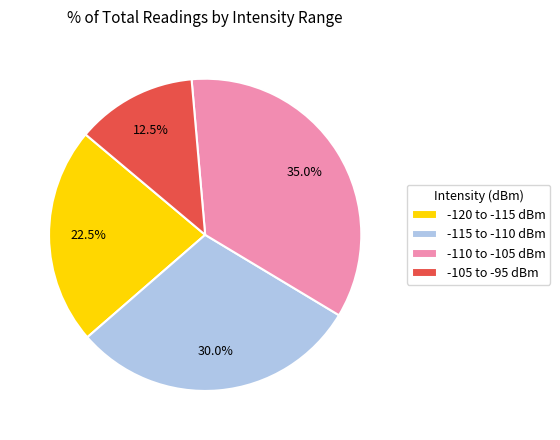

What is the total percentage of -105 to -95 dBm and -120 to -115 dBm?

35.0%